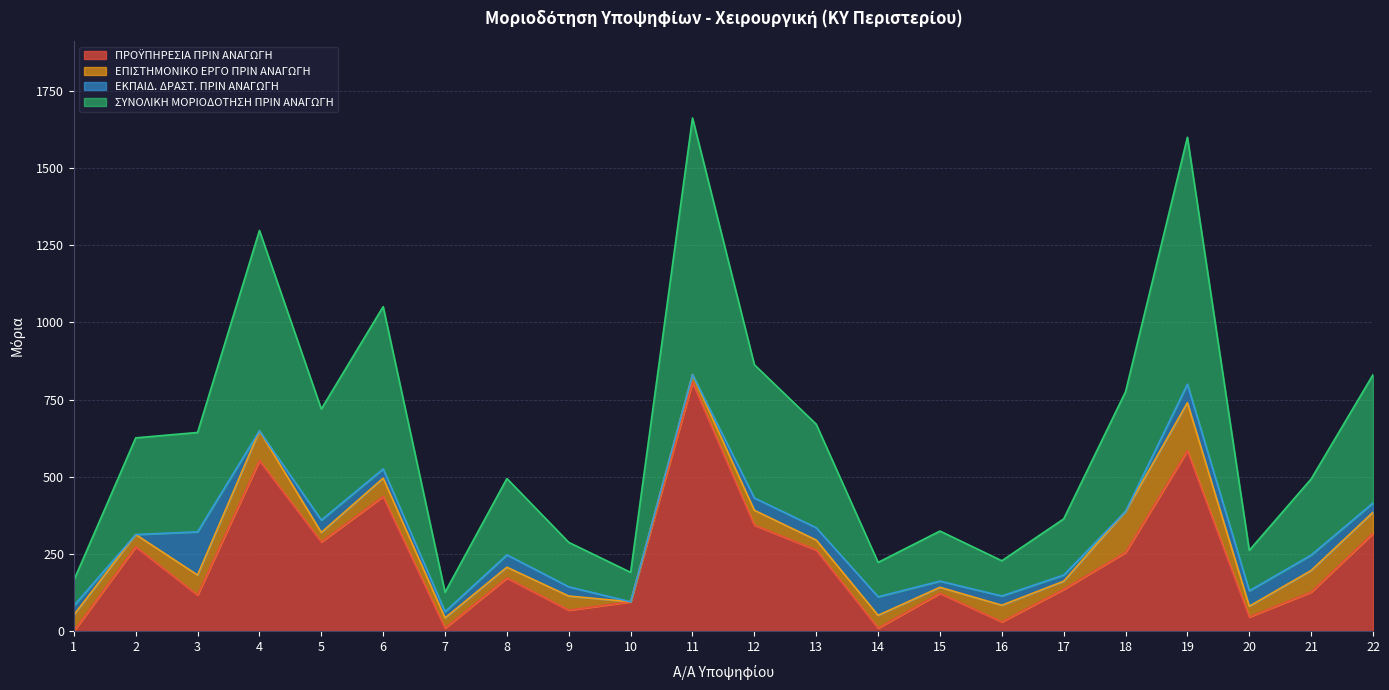

How many lines are shown in the chart?

4